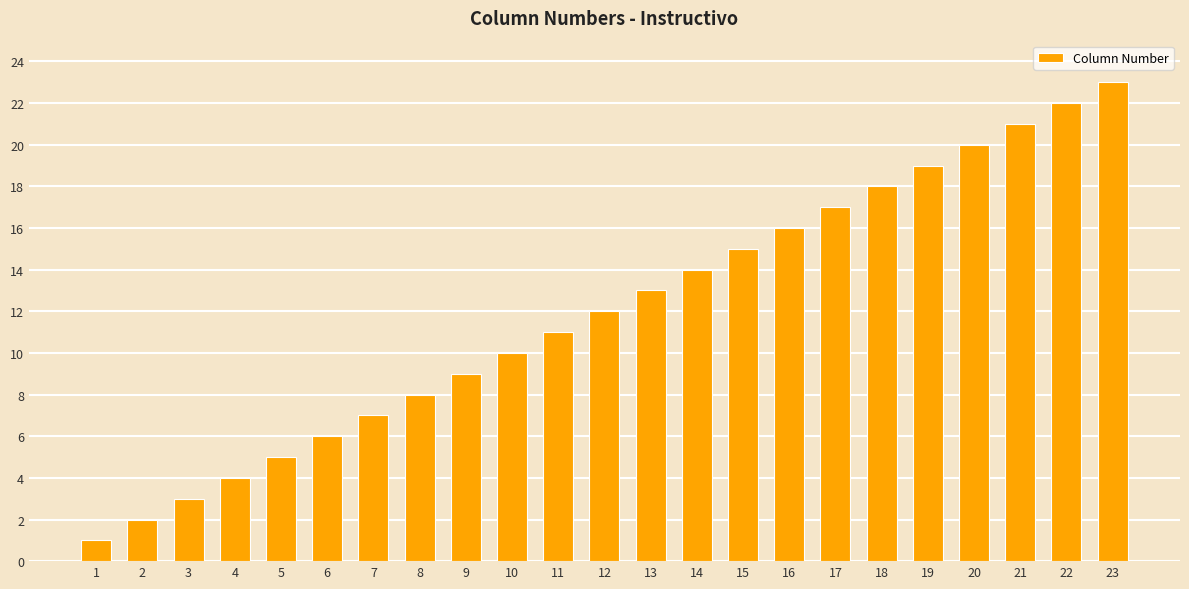

Reading left to right, transcribe all the data shown in this chart.

1	2	3	4	5	6	7	8	9	10	11	12	13	14	15	16	17	18	19	20	21	22	23